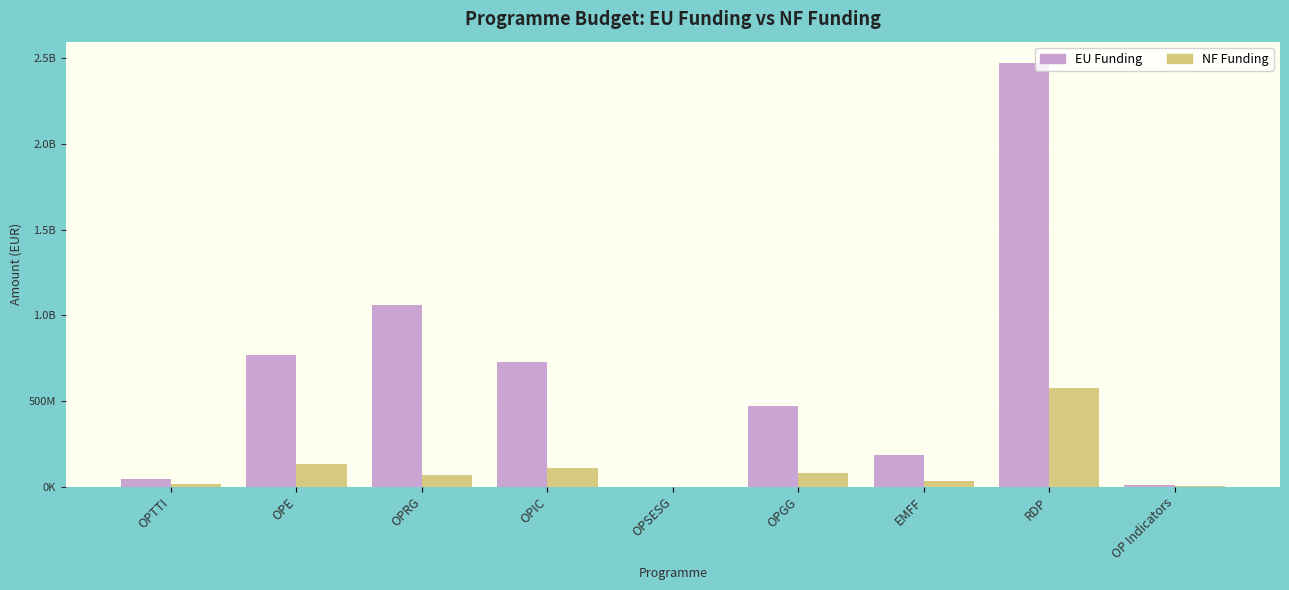

What are all the series names shown in the legend?

EU Funding, NF Funding